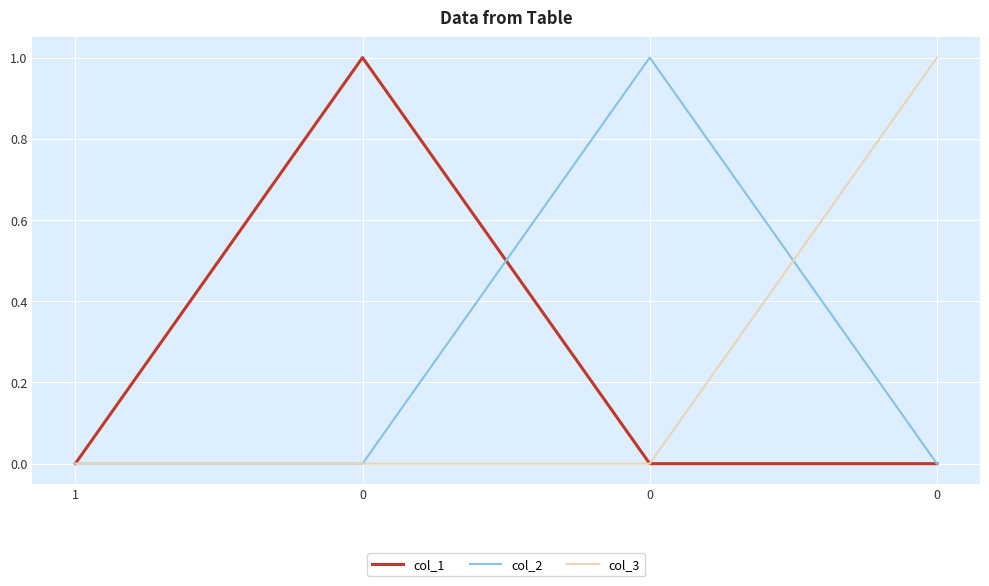

What is the maximum value shown in the chart?

1